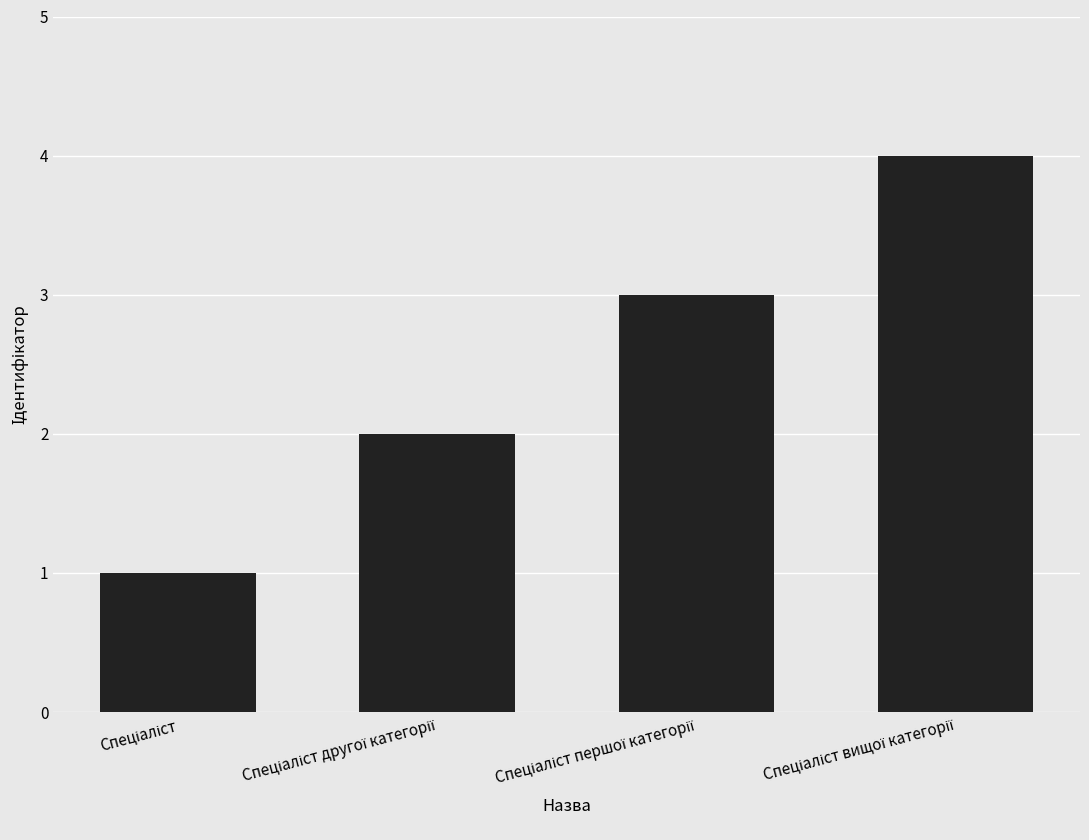

What is the value of the 1st bar from the left?

1